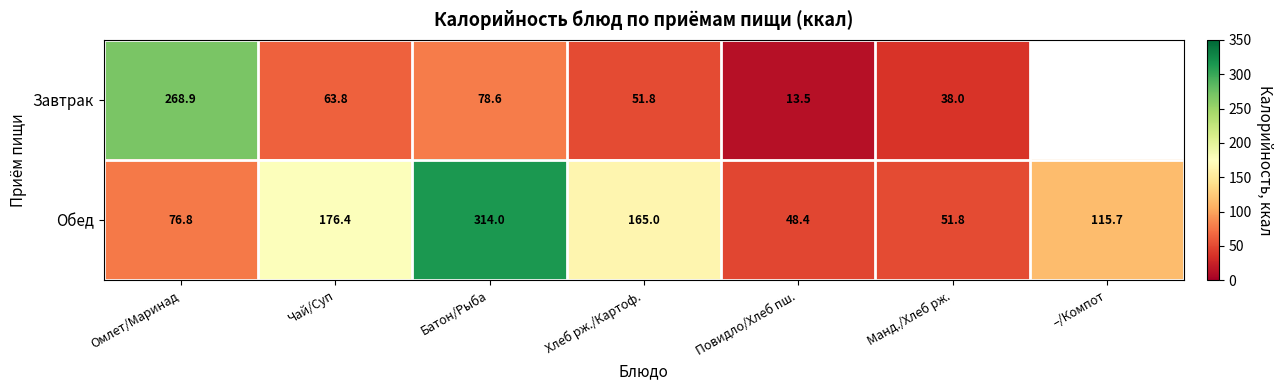

What is the minimum value shown in the chart?

13.5